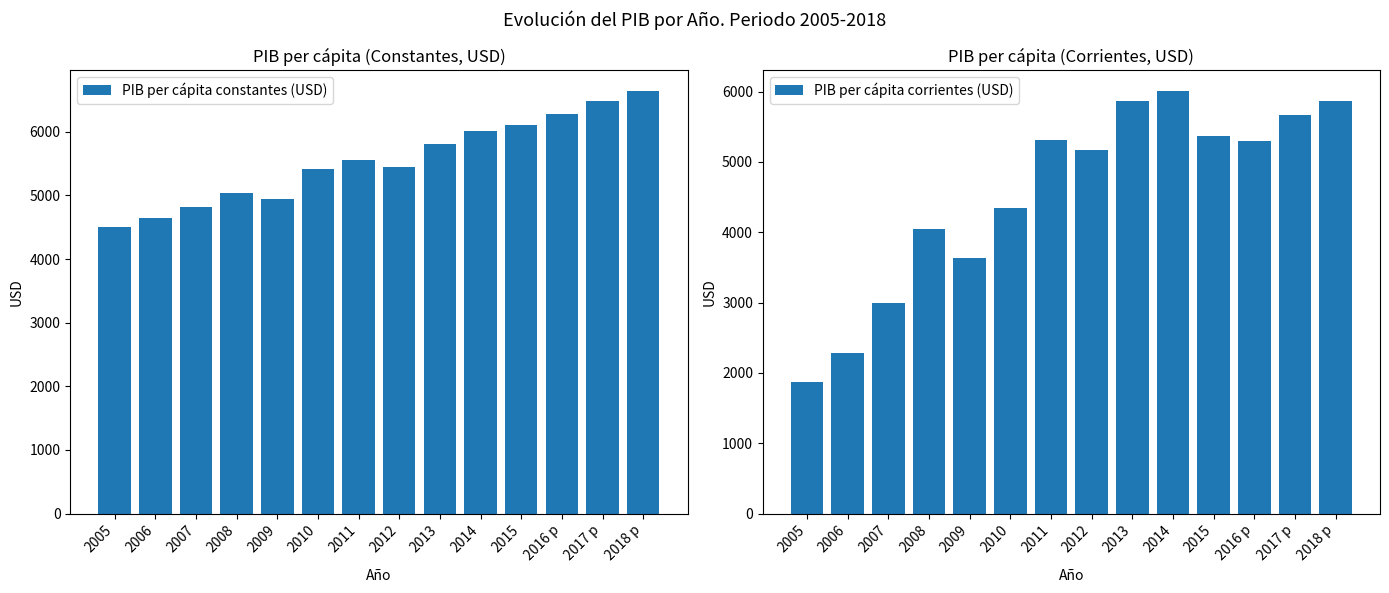

Reading left to right, extract all data points from this chart.

PIB per cápita constantes (USD): 2005=4504.9	2006=4643.1	2007=4815.0	2008=5039.3	2009=4947.3	2010=5413.4	2011=5557.0	2012=5443.5	2013=5813.5	2014=6006.2	2015=6100.9	2016 p=6272.3	2017 p=6489.5	2018 p=6638.1
PIB per cápita corrientes (USD): 2005=1865.7	2006=2288.4	2007=2997.9	2008=4048.1	2009=3627.5	2010=4343.1	2011=5308.9	2012=5171.4	2013=5872.4	2014=6006.2	2015=5371.0	2016 p=5302.3	2017 p=5667.0	2018 p=5869.0